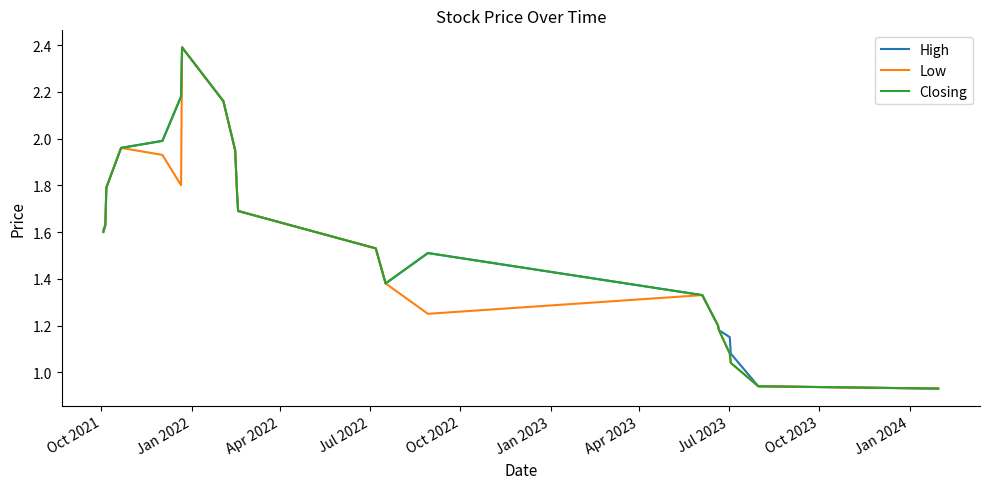

What is the maximum value shown in the chart?

2.4